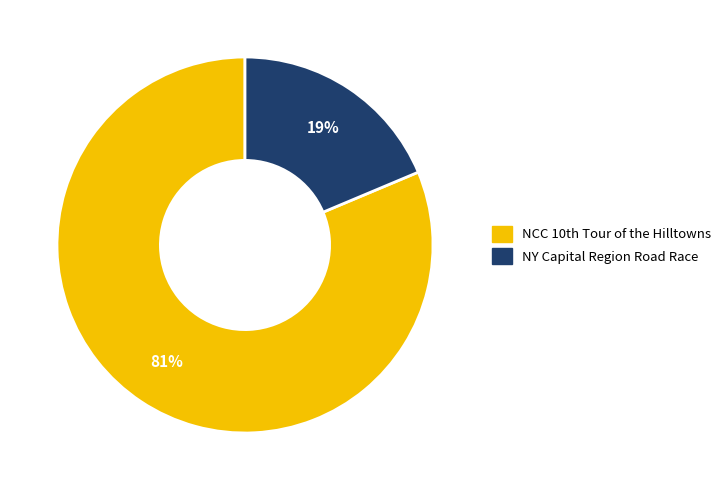

Which slice is the largest?

NCC 10th Tour of the Hilltowns